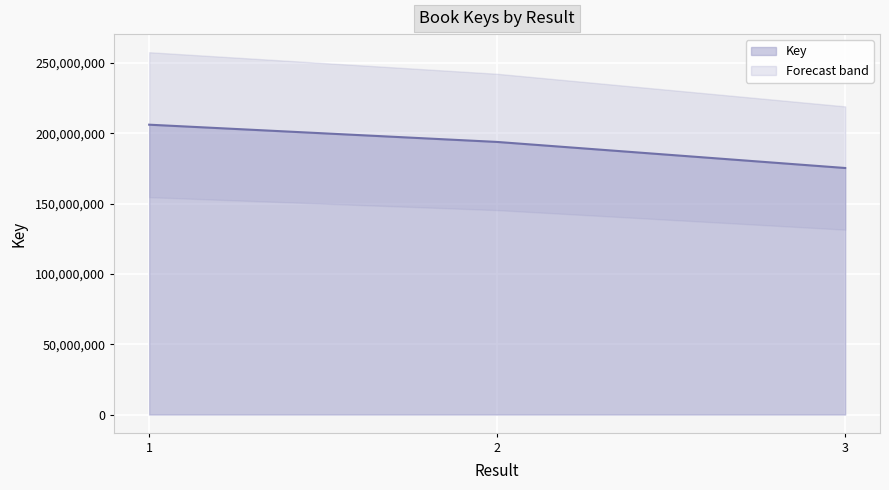

The chart shows a value of 175360186 at 3. True or false?

True